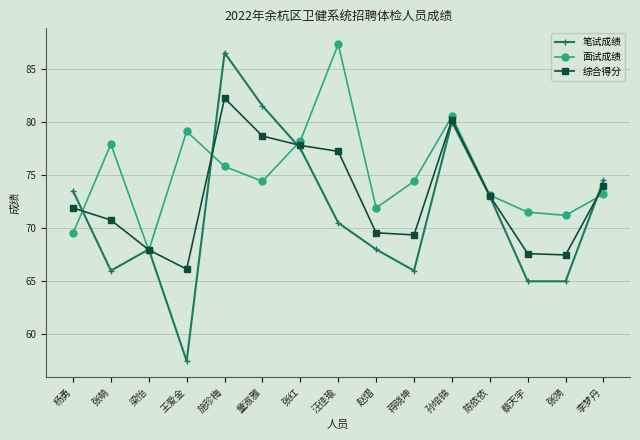

True or false: 笔试成绩 and 综合得分 cross at least once.

True